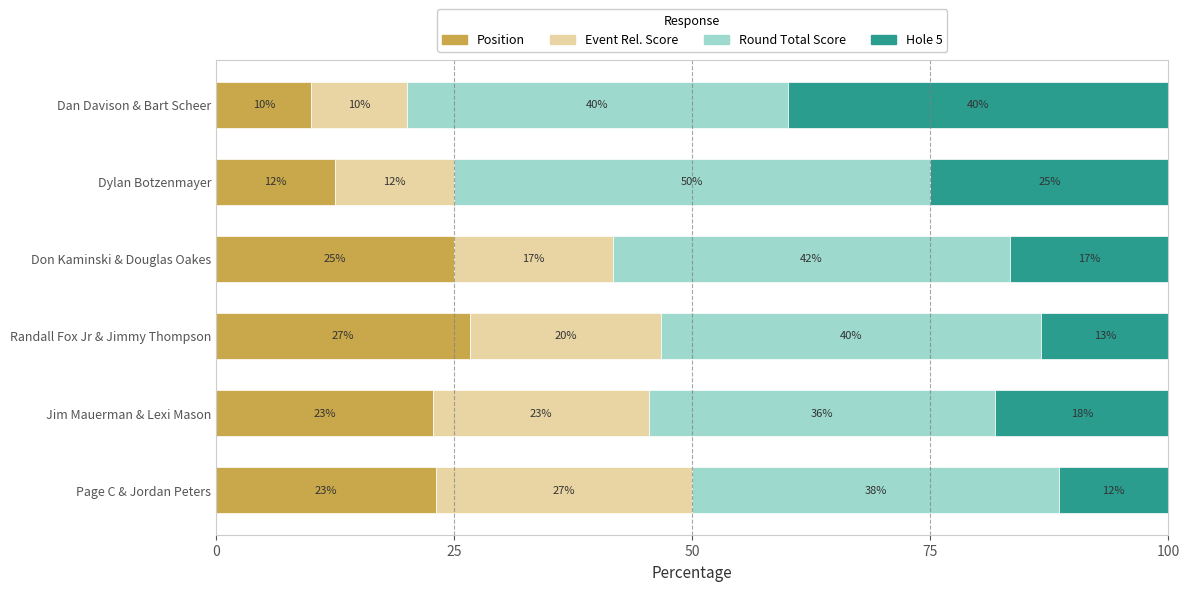

What is the average value of the Position series?

20.0